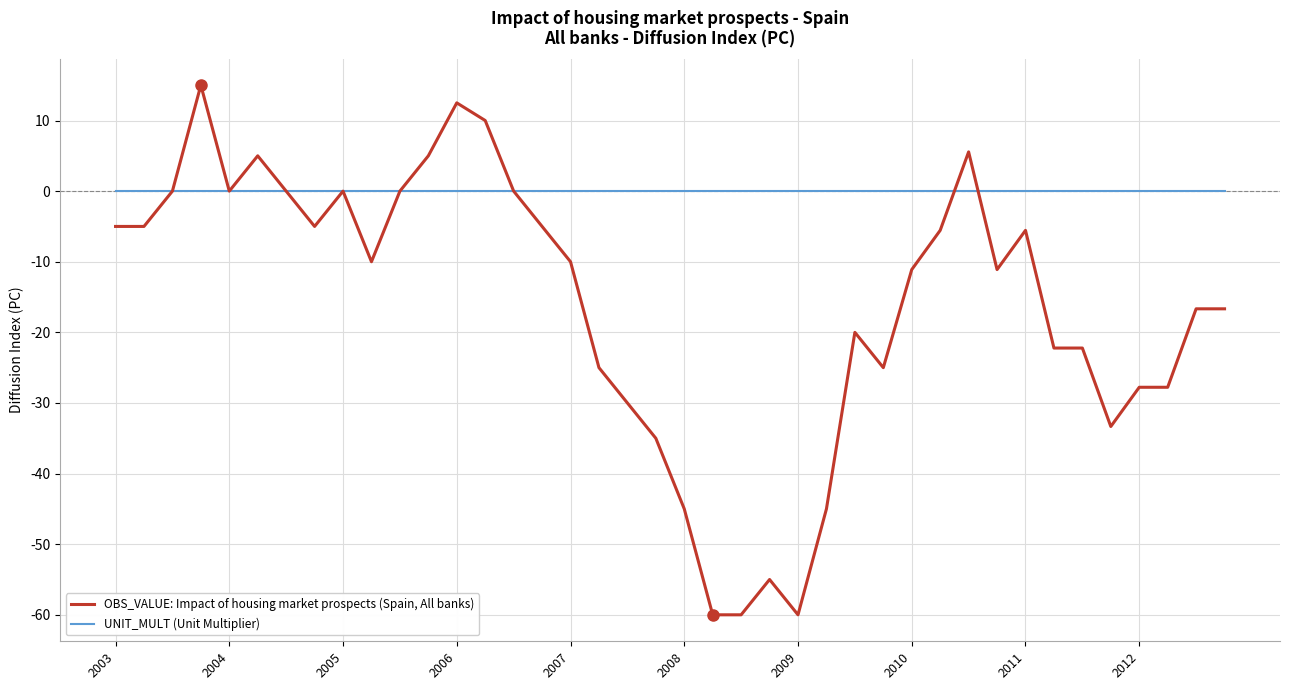

Rank the series by their maximum value, from highest to lowest.

OBS_VALUE: Impact of housing market prospects (Spain, All banks), UNIT_MULT (Unit Multiplier)